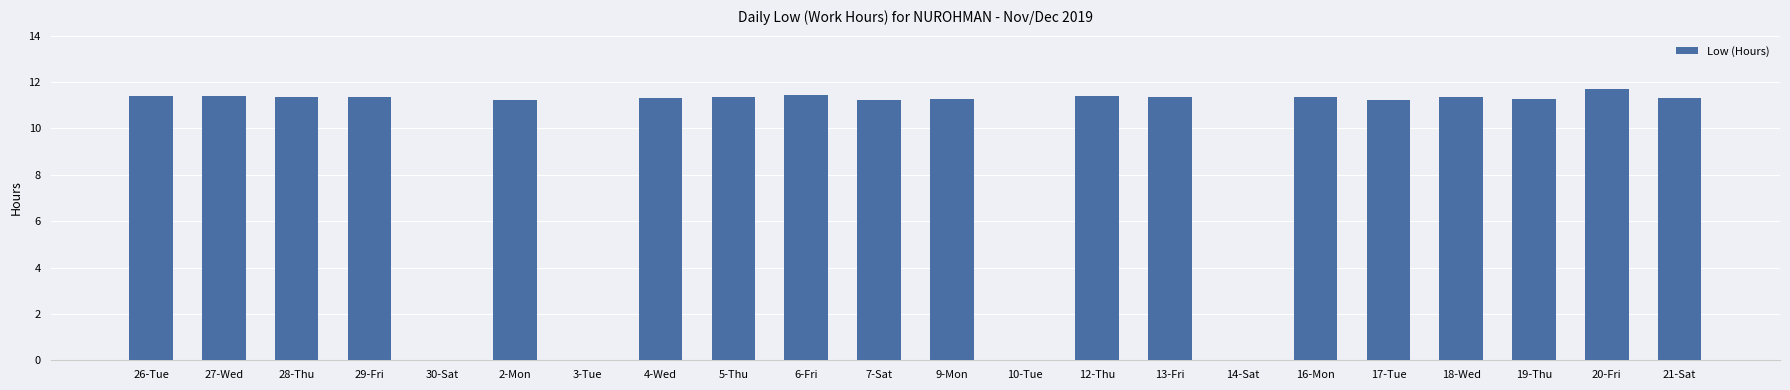

Where does the data first go above 11?

26-Tue